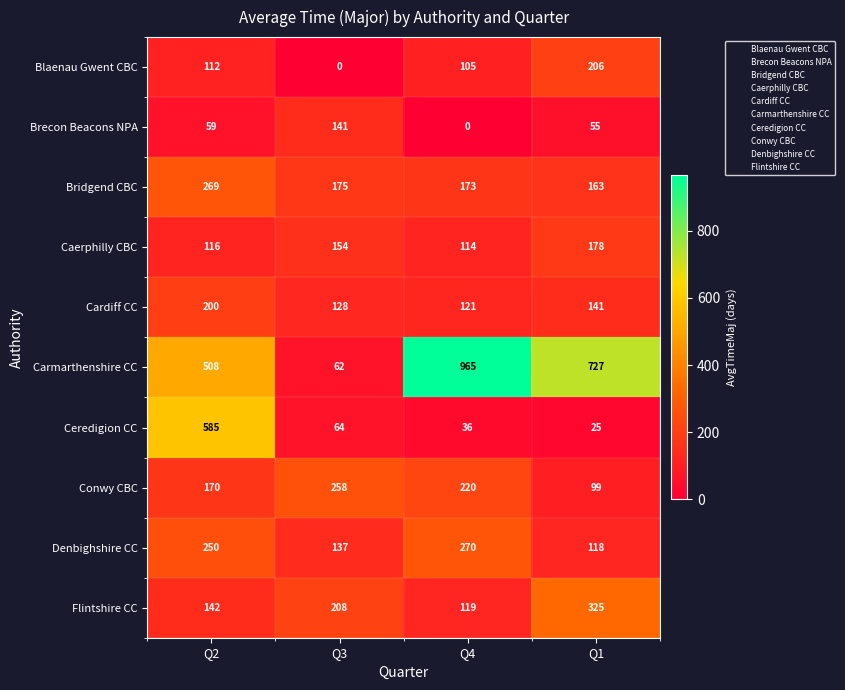

What is the difference between the Ceredigion CC values at Q3 and Q2?

521